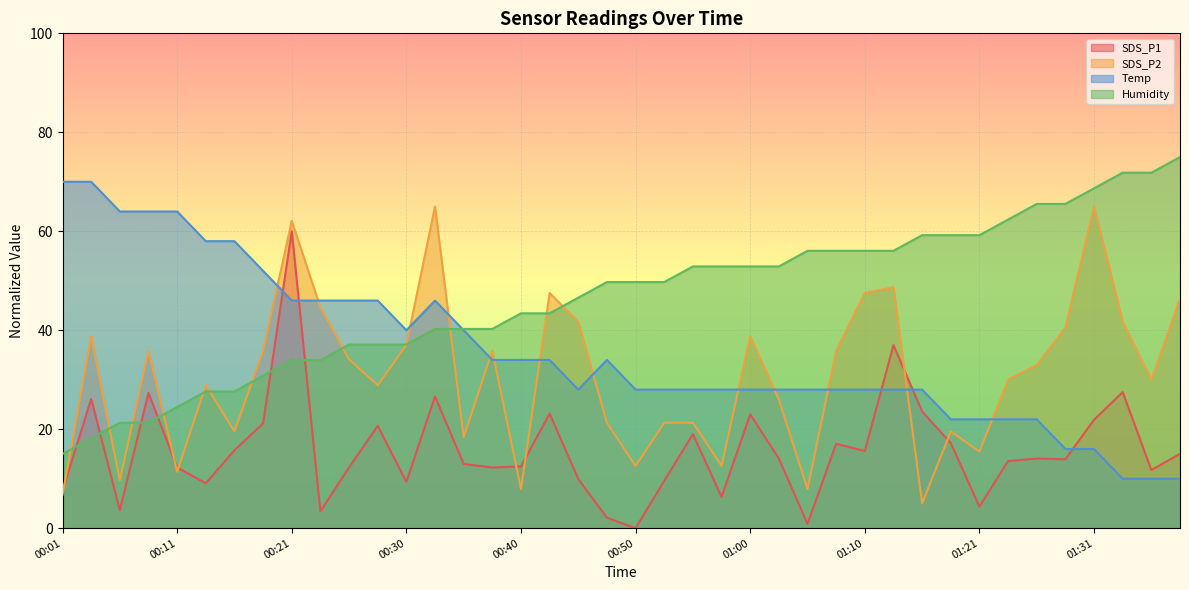

How many distinct data groups are displayed?

4